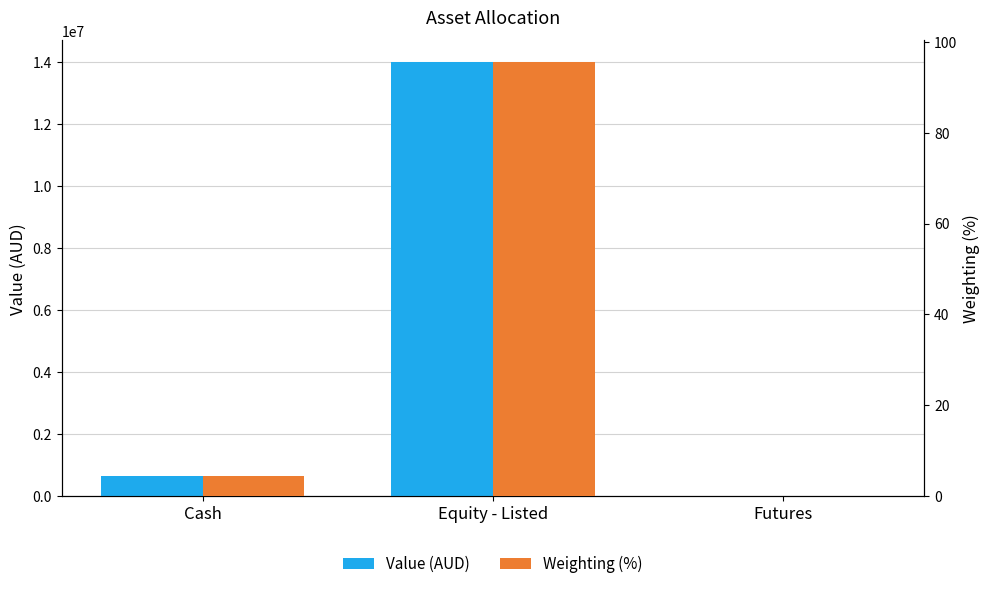

Reading left to right, list all the values displayed in this chart.

Value (AUD): Cash=645320.7	Equity - Listed=14015412.8	Futures=7001.2
Weighting (%): Cash=4.4	Equity - Listed=95.5	Futures=0.1